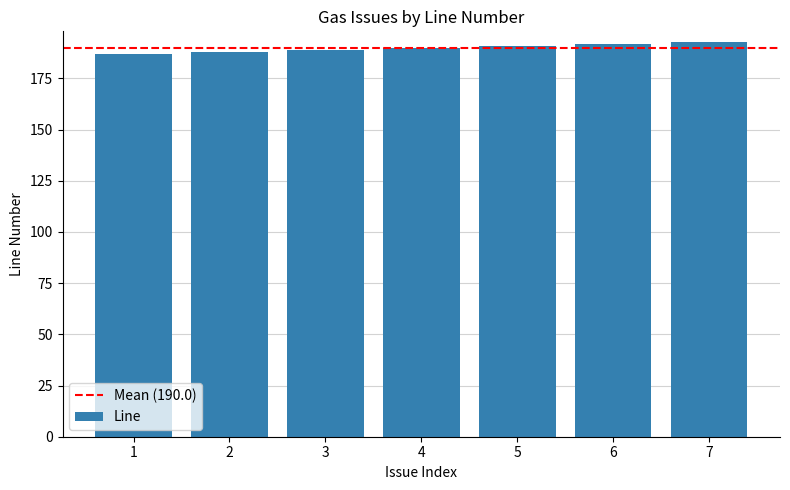

What is the average value?

190